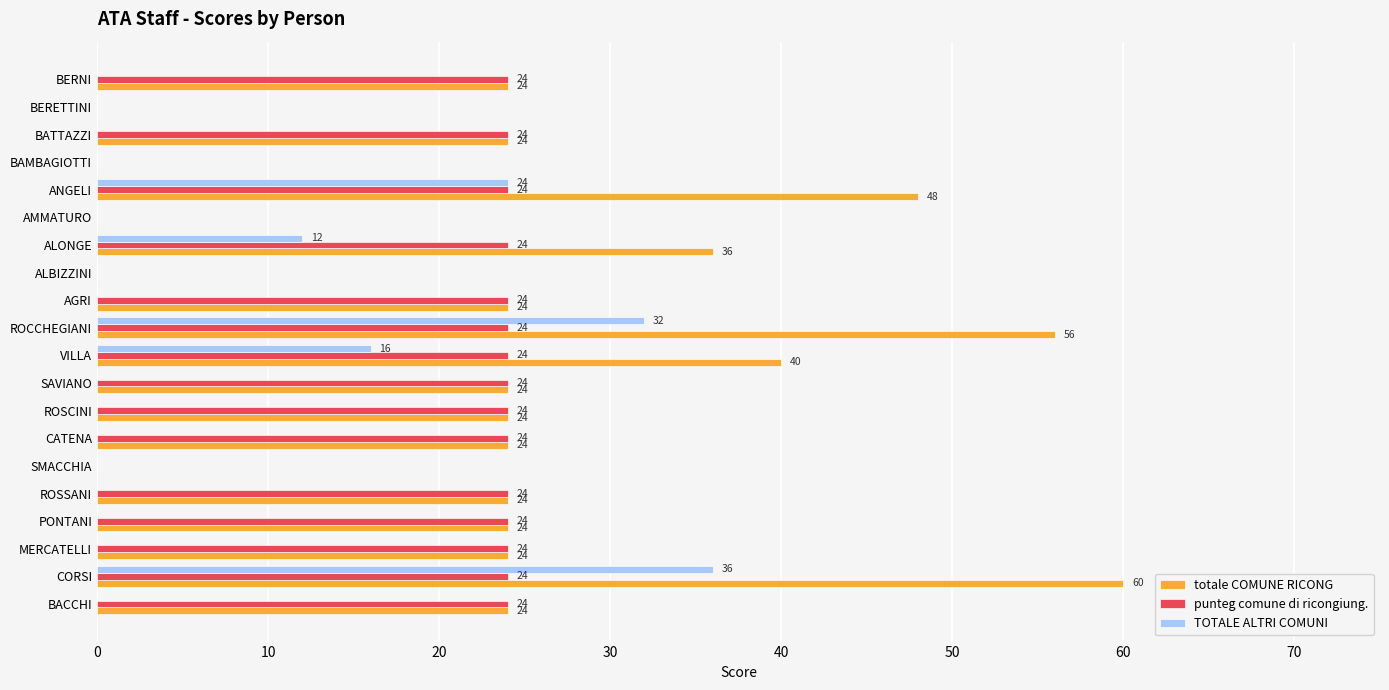

How many data points does each series have?

20